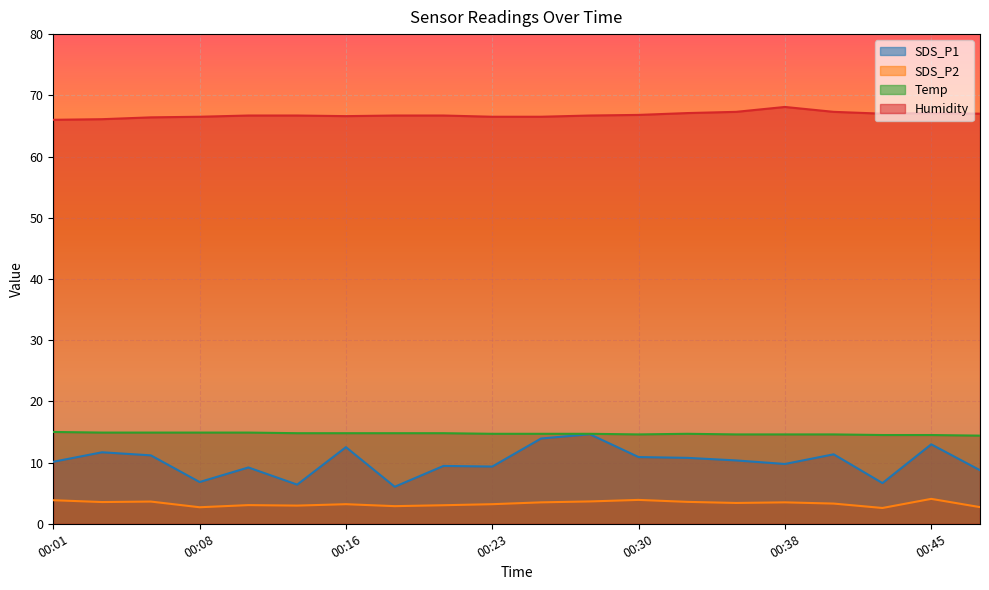

At which category does the chart reach its minimum across all series?

00:42